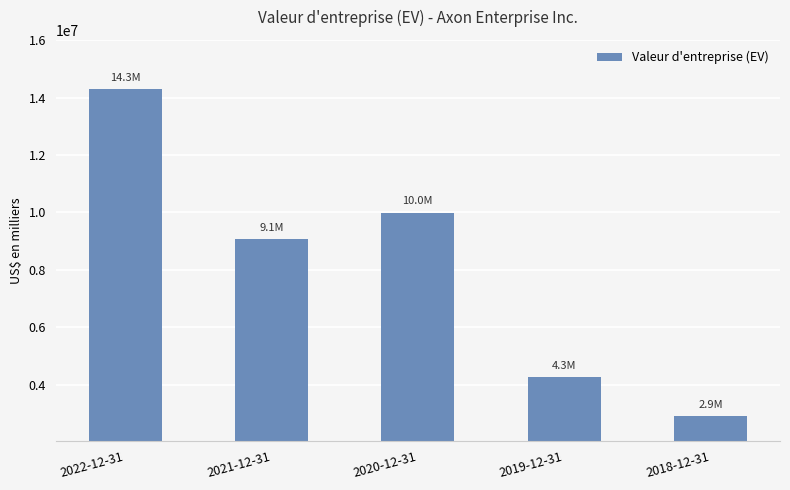

Are the bars horizontal?

No